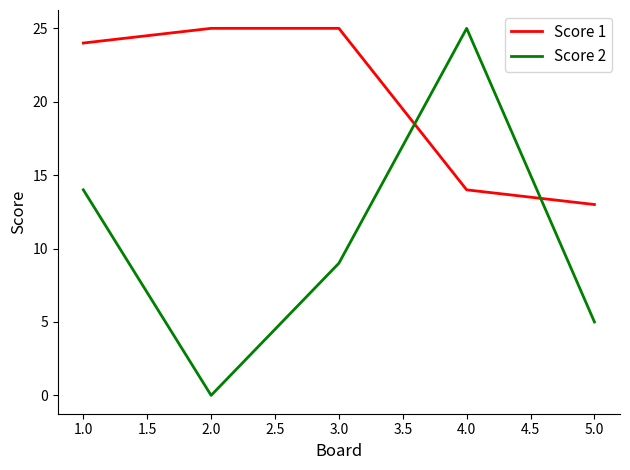

The Score 2 series shows -11 at 2.0. True or false?

False